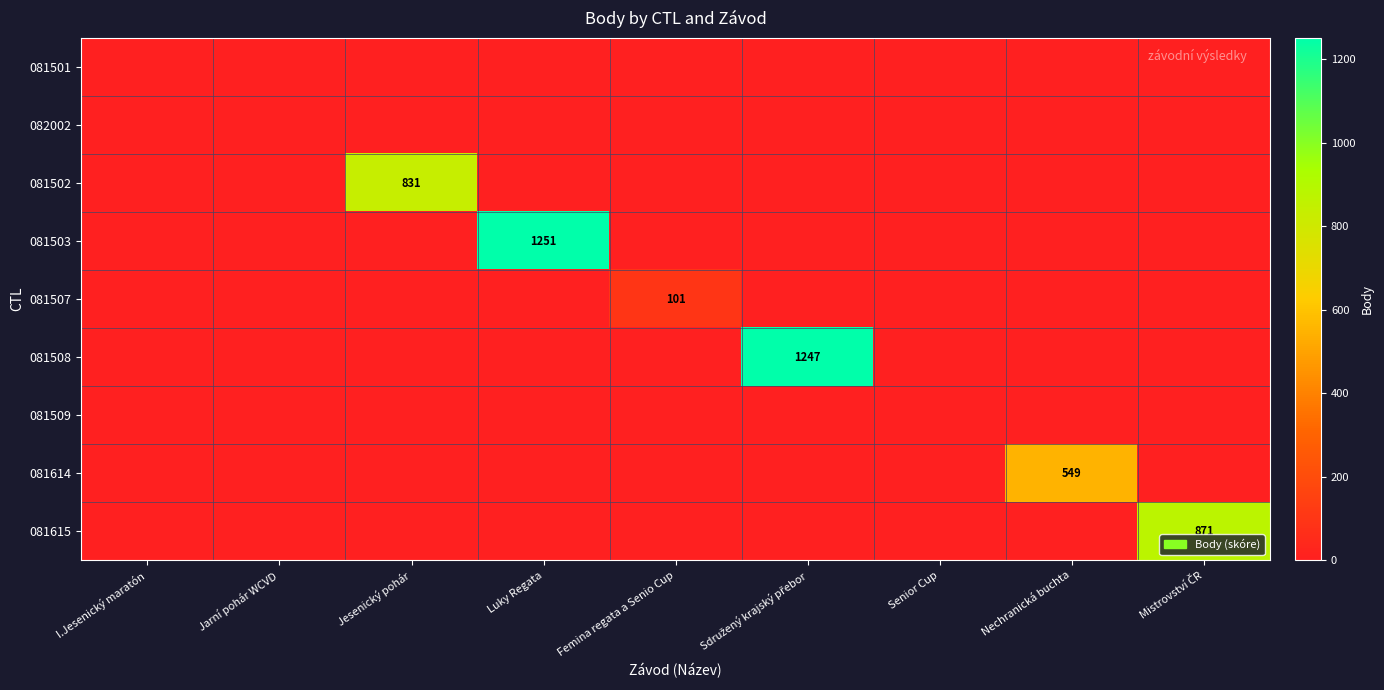

How many series are shown in this chart?

9